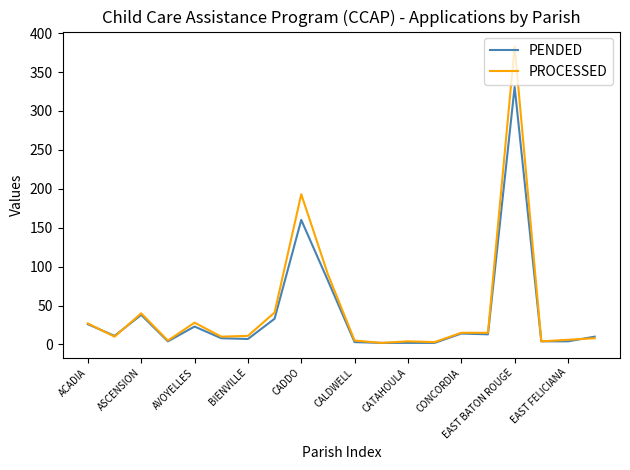

What is the highest value of the PROCESSED series?

383